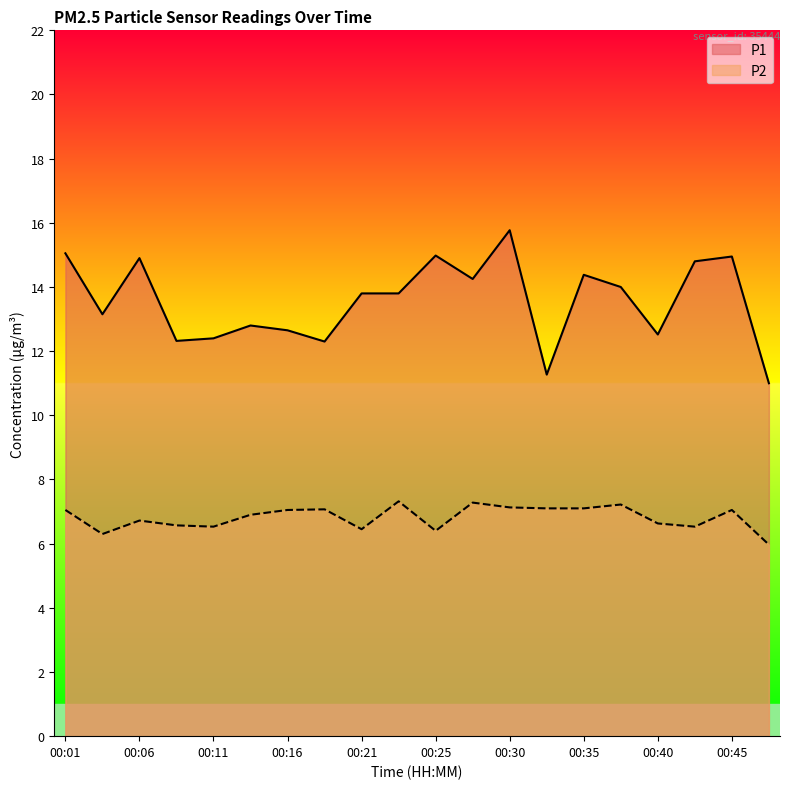

What is the sum of all P2 values?

136.4